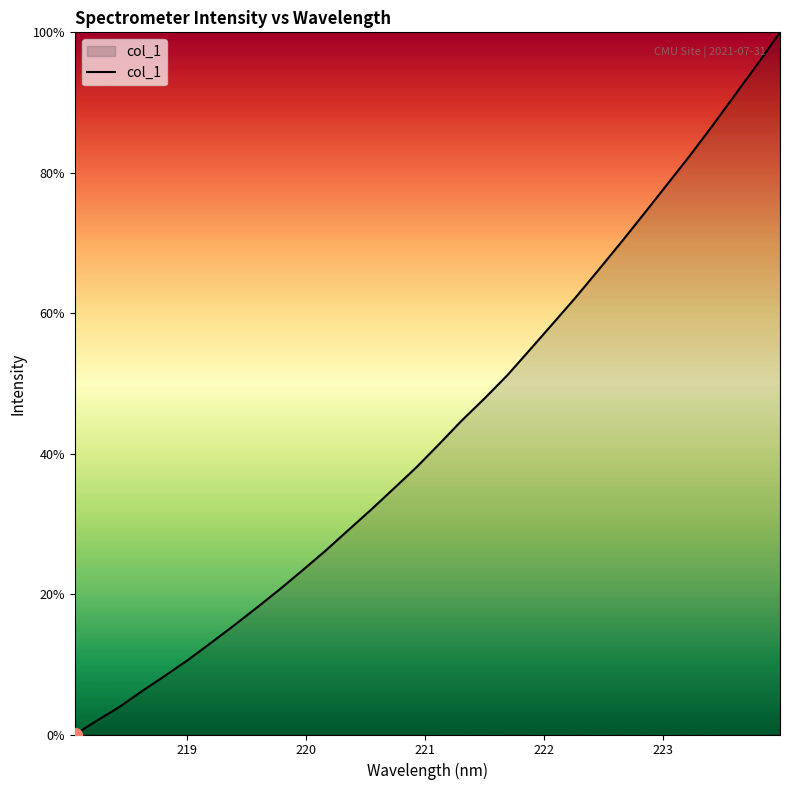

What is the difference between the maximum and second lowest values?

98.0